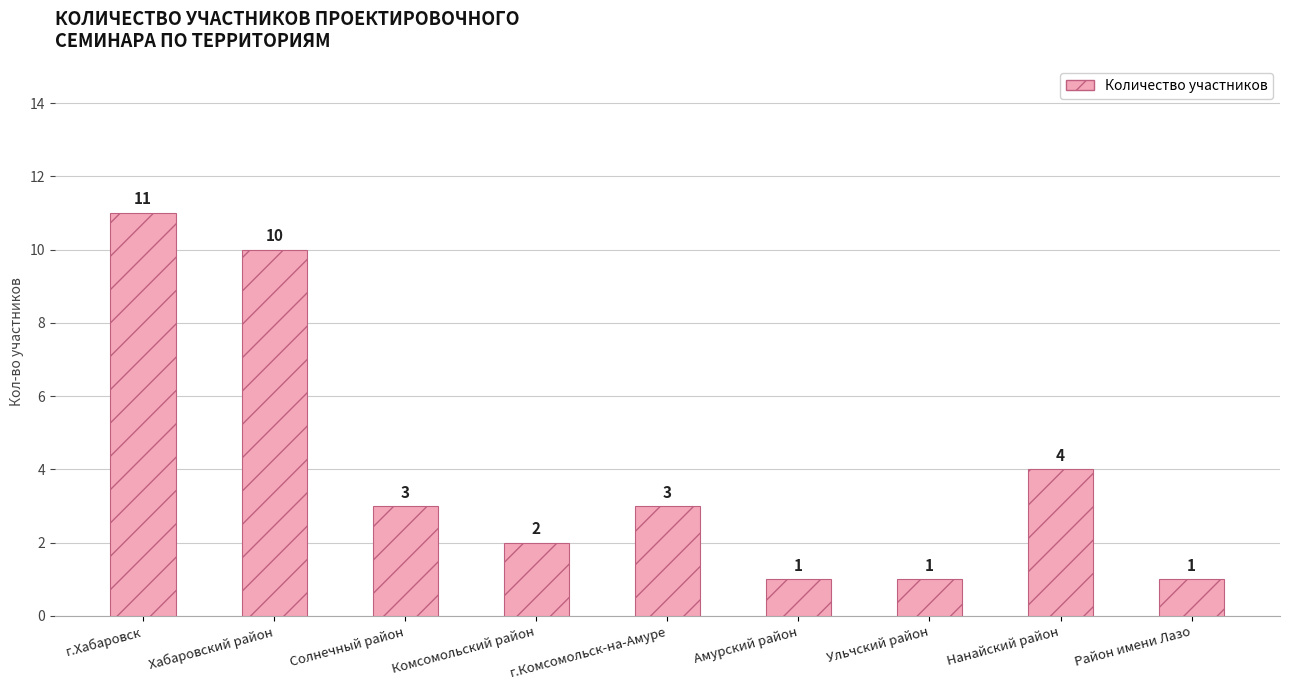

What is the sum of all values?

36